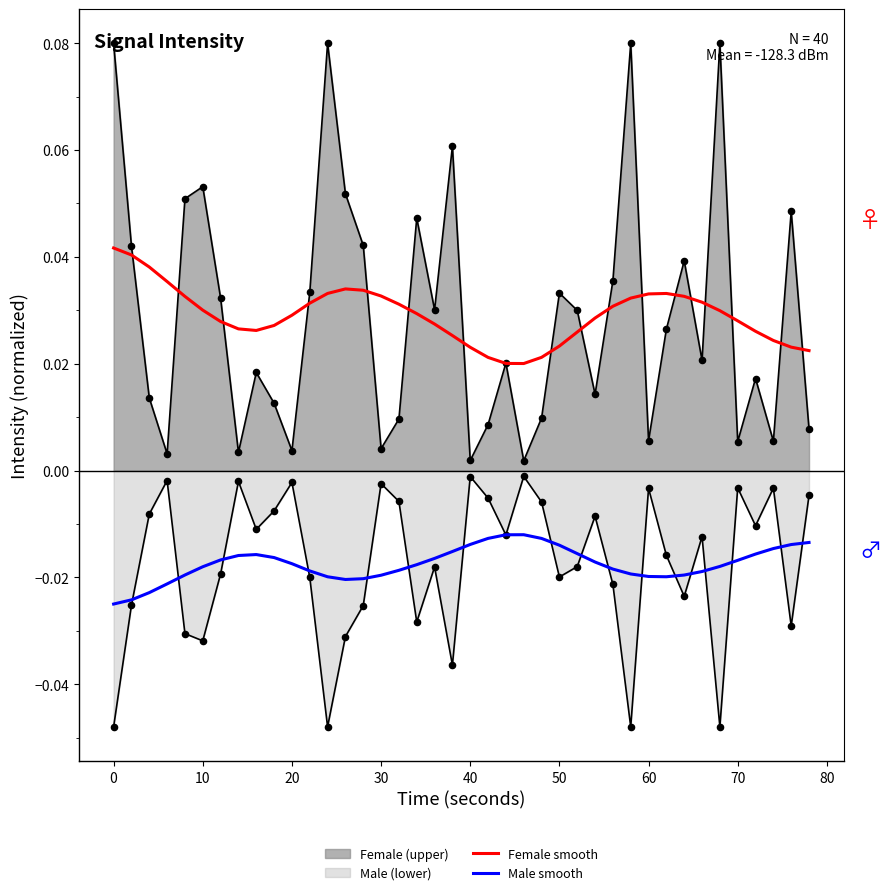

Does the chart have visible grid lines?

No